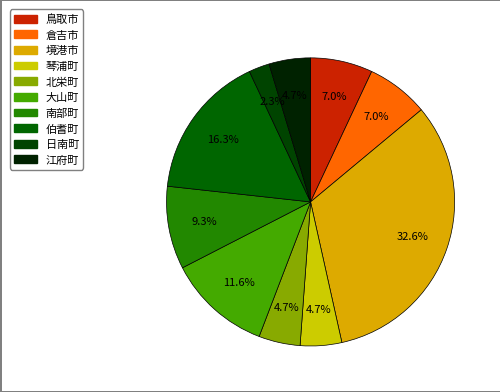

Which has a higher value, 倉吉市 or 大山町?

大山町